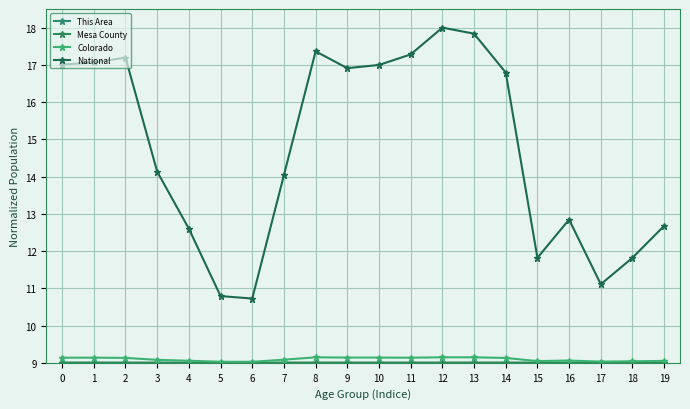

Which label corresponds to the smallest value in the chart?

17